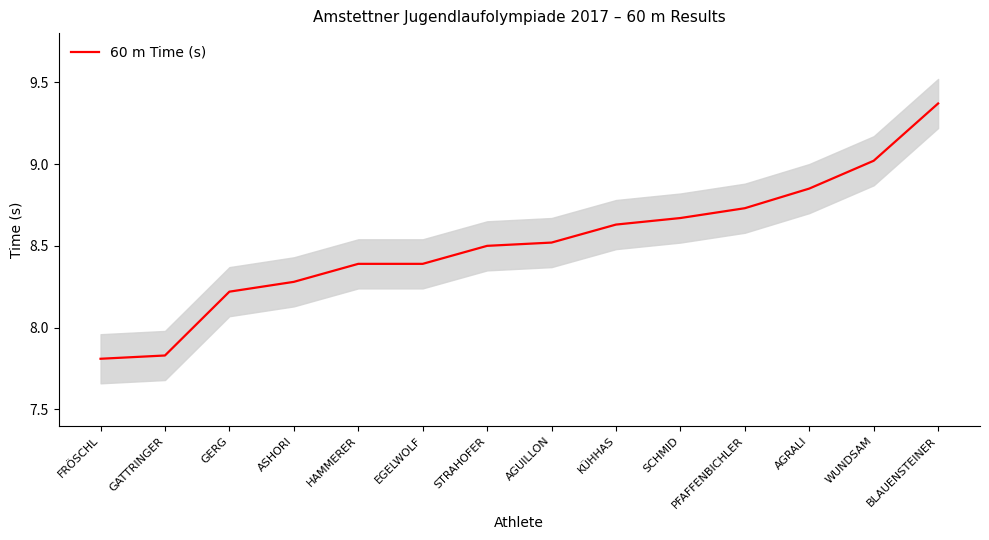

True or false: there are more than 2 points higher than both neighbors.

False